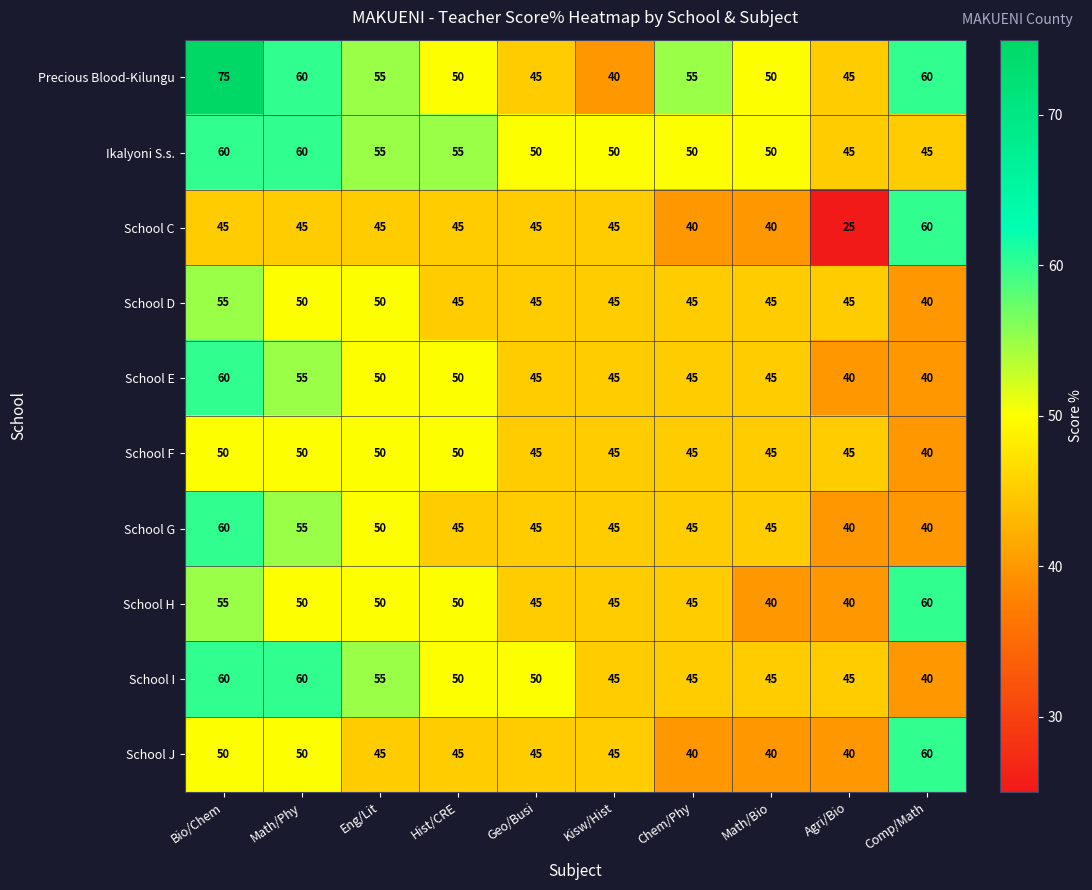

Count the Precious Blood-Kilungu values in the range 45 to 60.

8